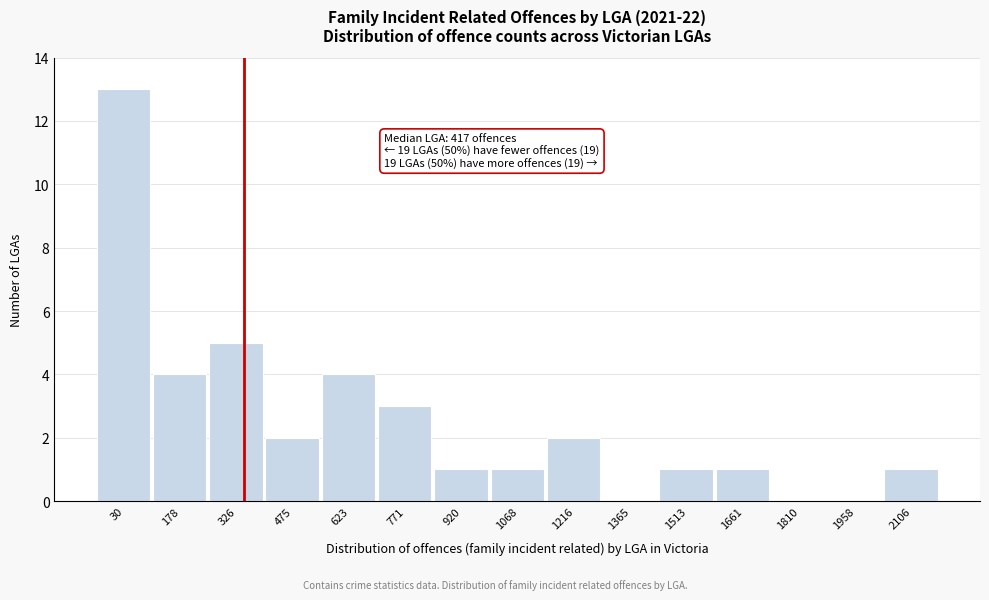

Reading left to right, extract all data points from this chart.

30=13	178=4	326=5	475=2	623=4	771=3	920=1	1068=1	1216=2	1365=0	1513=1	1661=1	1810=0	1958=0	2106=1